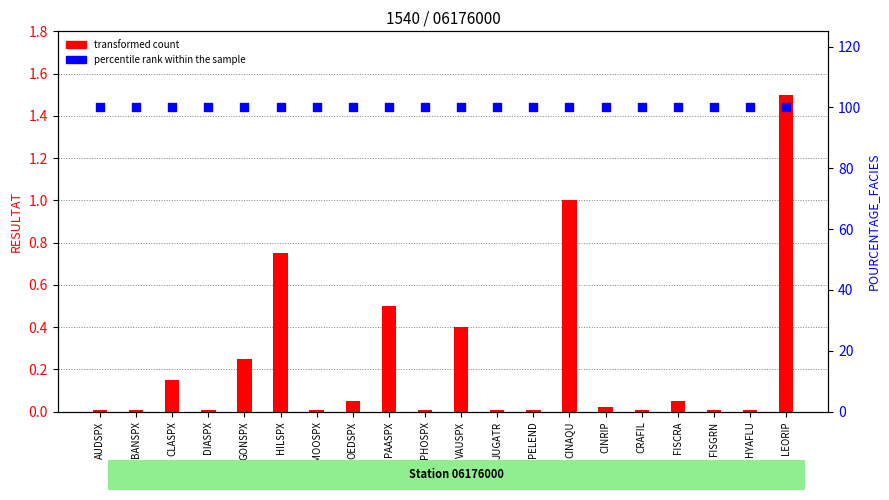

Which series has the largest Y range (max minus min)?

transformed count